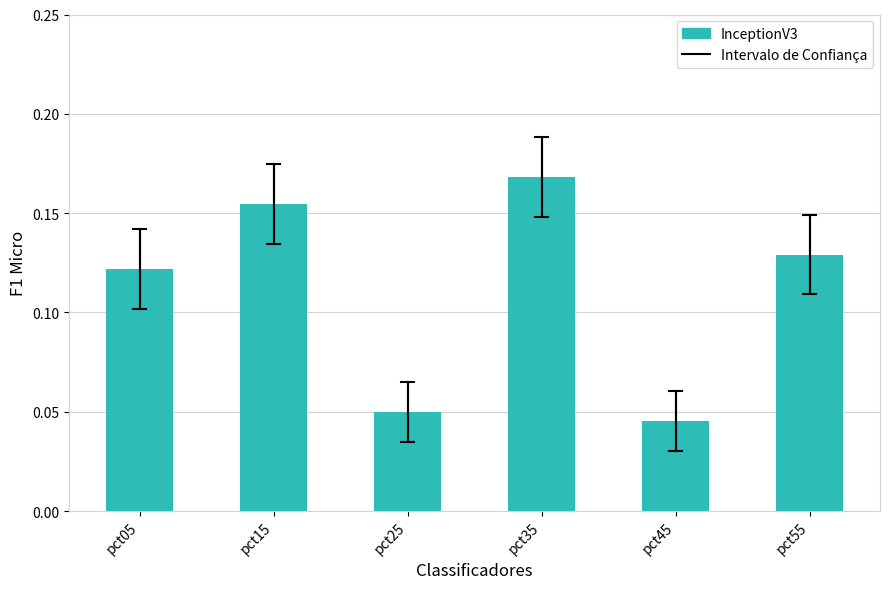

The chart shows a value of 0.2 at pct05. True or false?

False